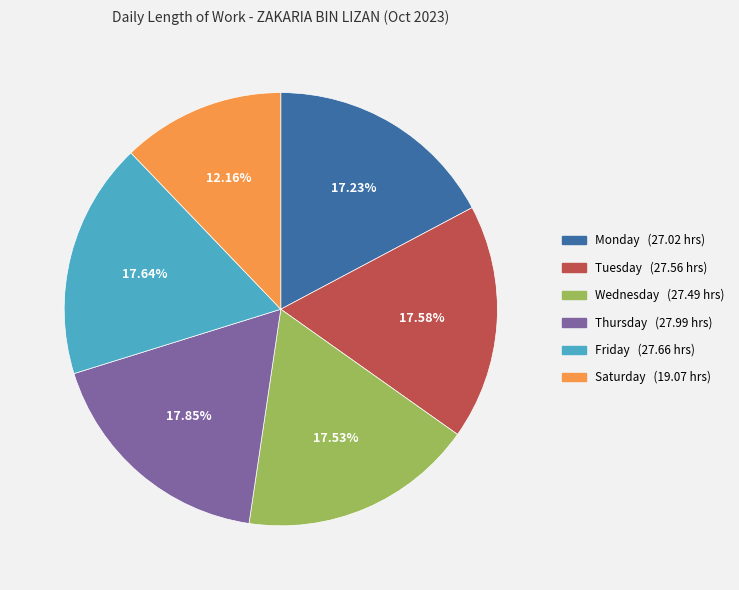

Is there any slice that represents more than half of the pie?

No